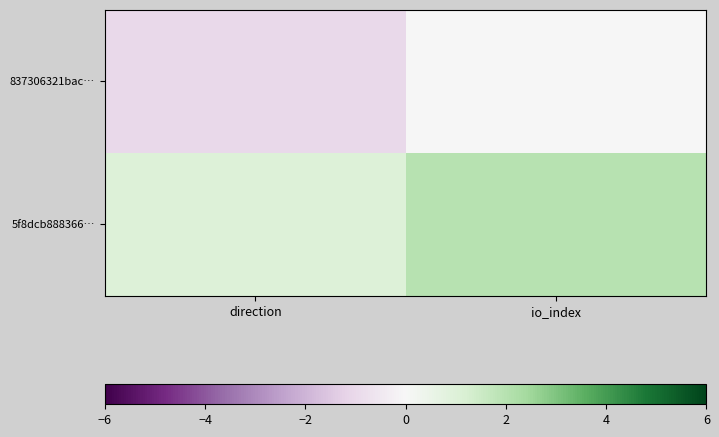

Which series has the largest total across all categories?

5f8dcb888366…